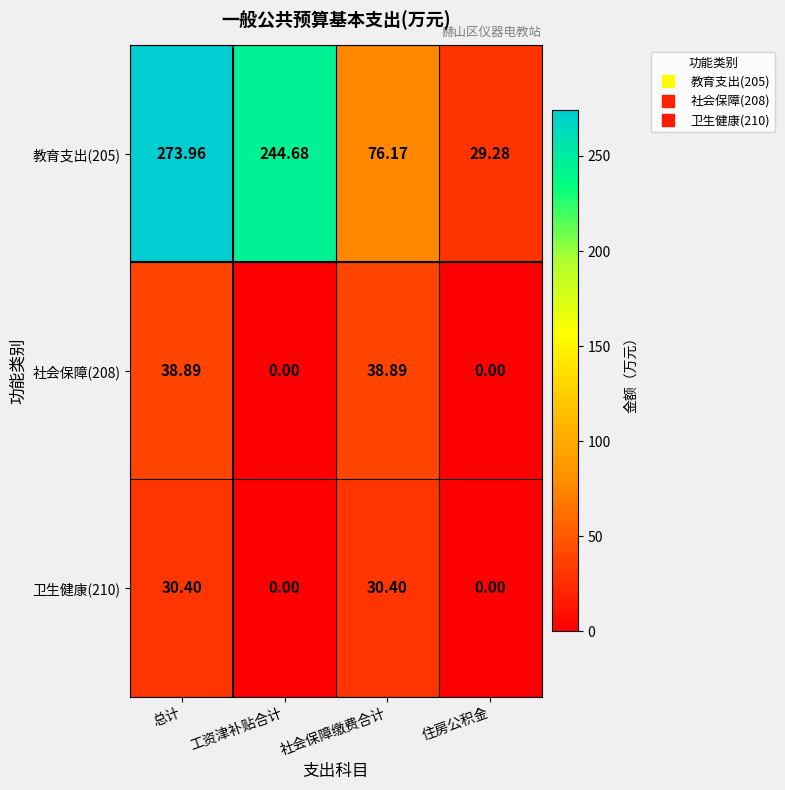

At which category does the chart reach its peak across all series?

总计